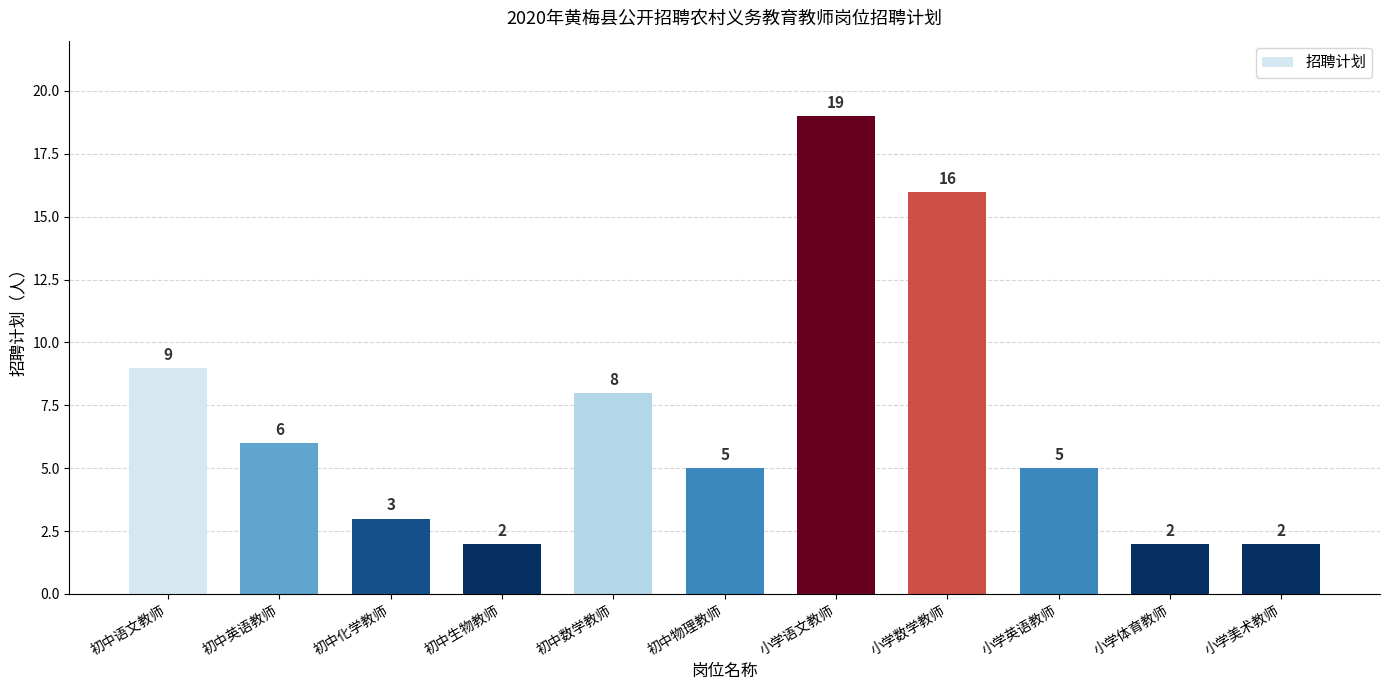

What position from the right is 小学英语教师?

3